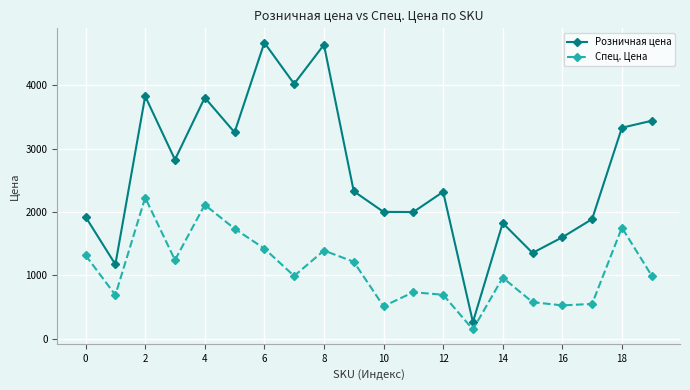

Which series has the widest spread of values?

Розничная цена